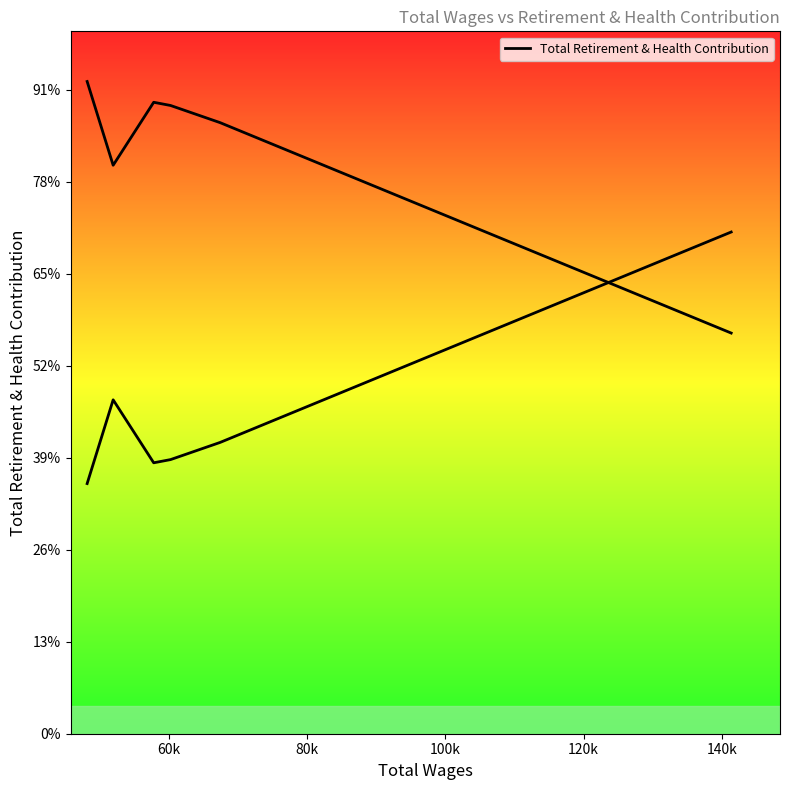

How many points are higher than both their immediate neighbors (excluding endpoints)?

1